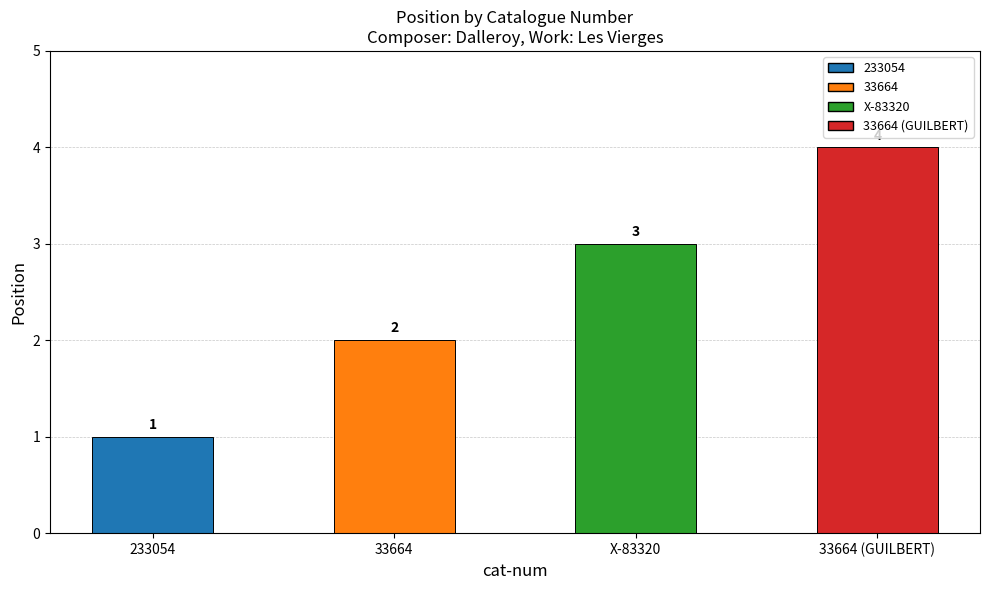

At which category does the chart reach its peak across all series?

33664 (GUILBERT)